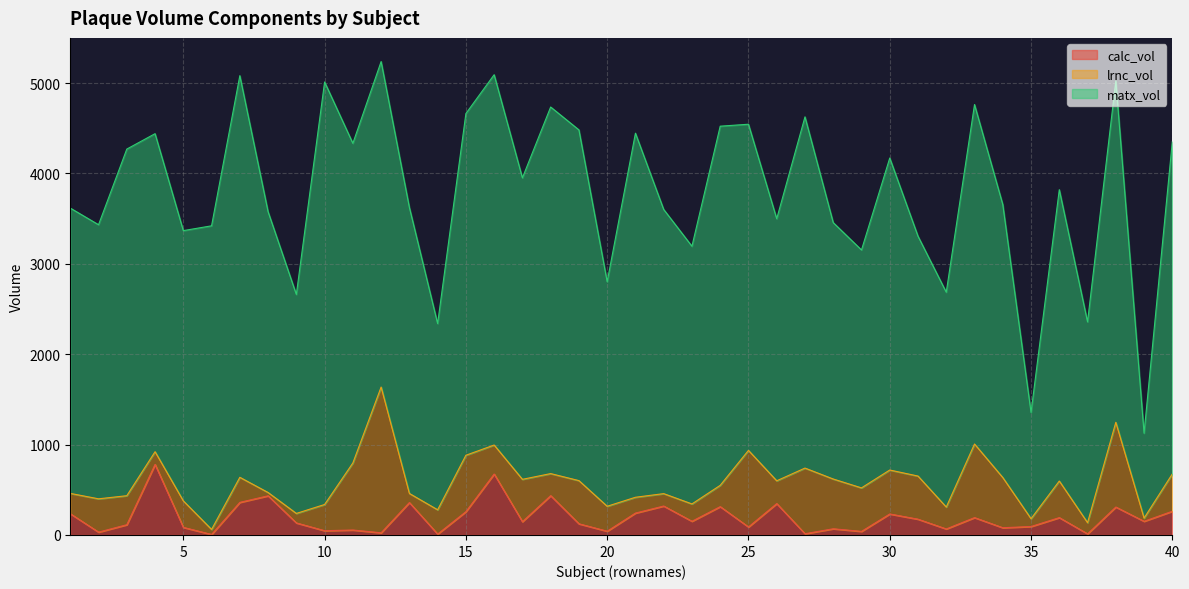

What is the highest value of the calc_vol series?

780.8